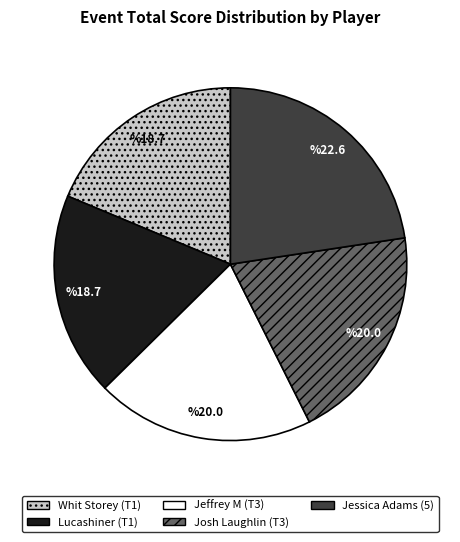

How many segments does this pie chart have?

5